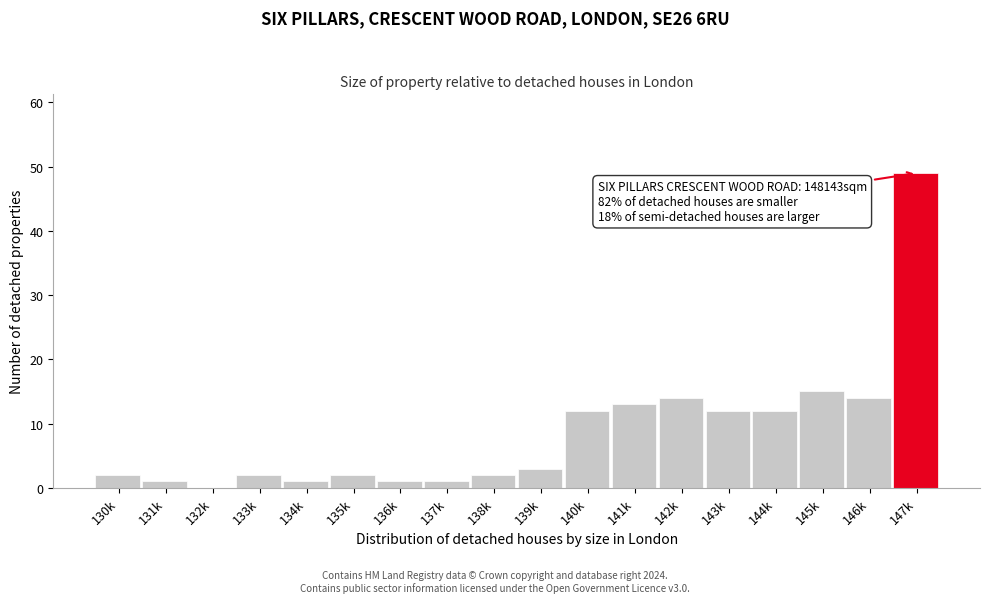

Reading left to right, what are all the values shown in this chart?

130k=2	131k=1	132k=0	133k=2	134k=1	135k=2	136k=1	137k=1	138k=2	139k=3	140k=12	141k=13	142k=14	143k=12	144k=12	145k=15	146k=14	147k=49